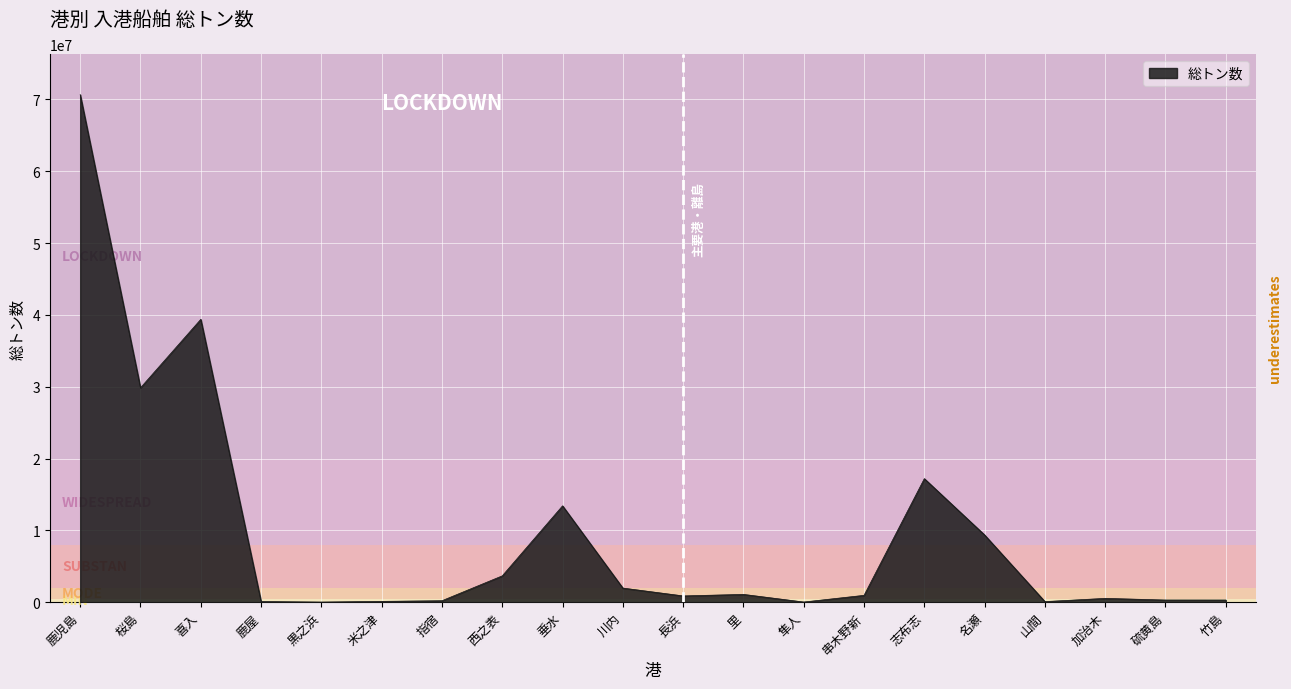

What is the minimum value shown in the chart?

14190